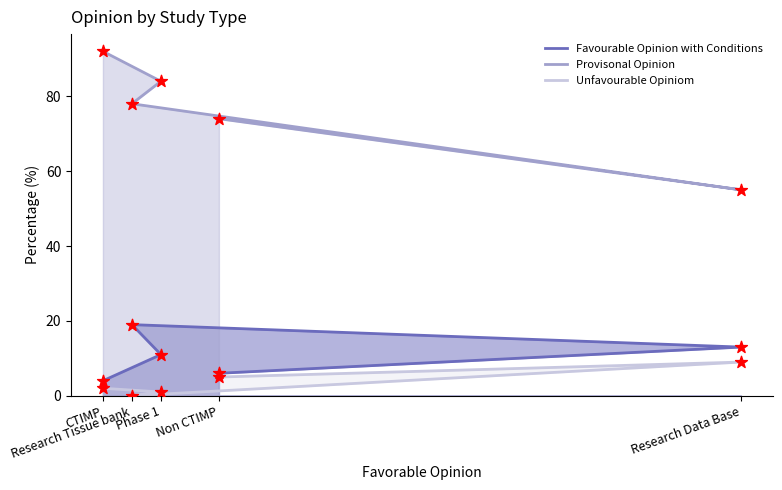

Which series reaches the minimum Y coordinate?

Unfavourable Opiniom